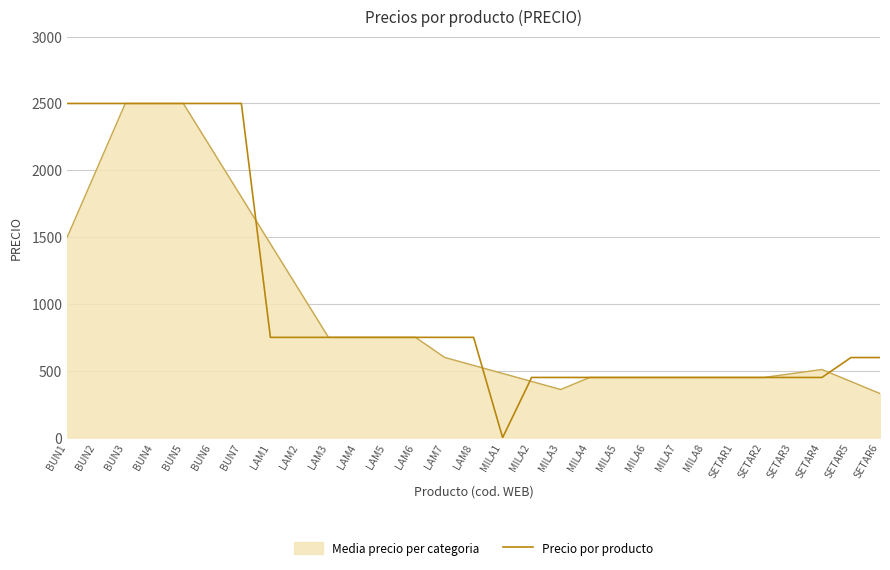

What is the sum of the values at SETAR1 and BUN3?

2950